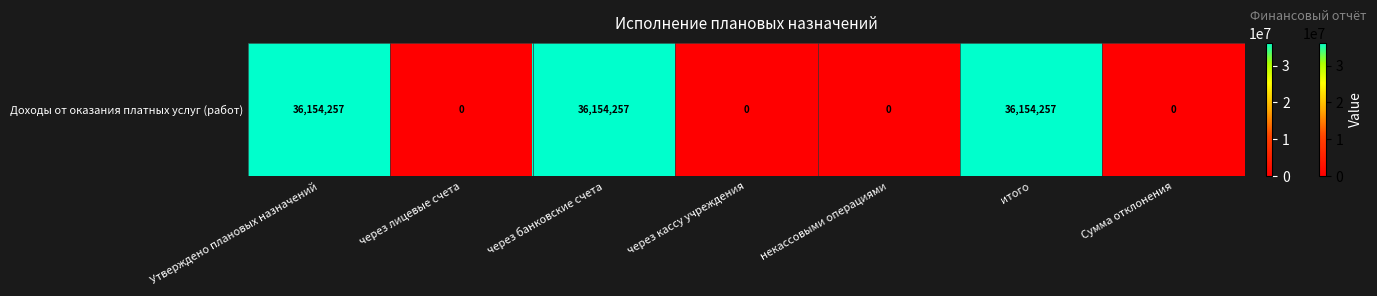

The chart shows a value of 0.0 at Сумма отклонения. True or false?

True